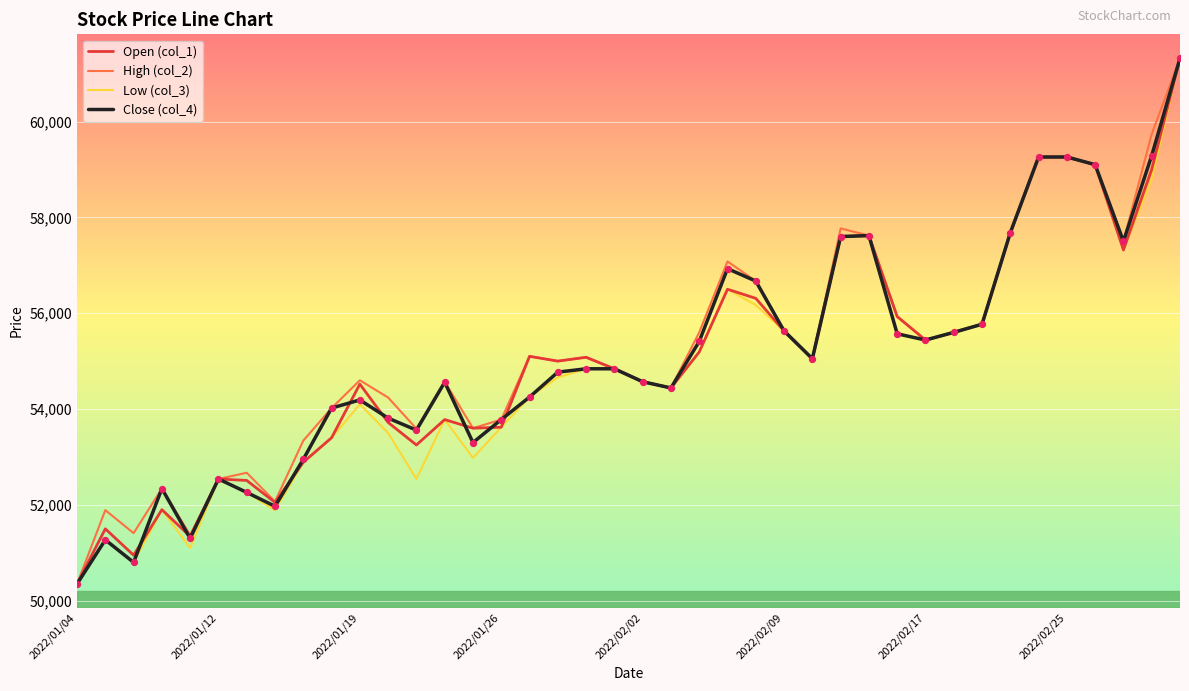

What is the greatest value displayed?

61320